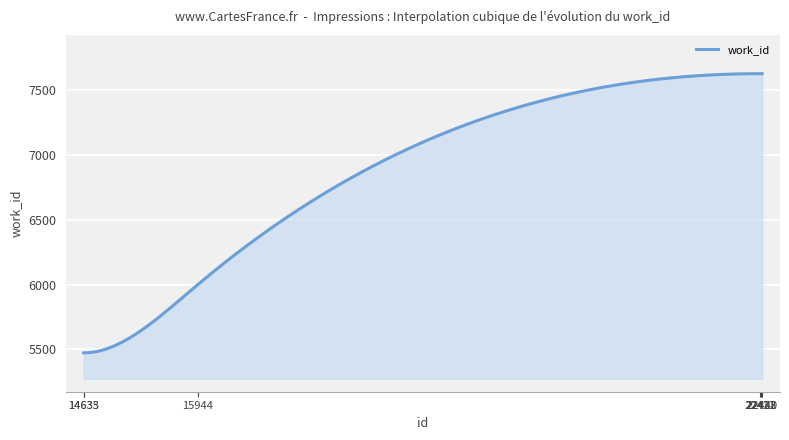

What is the difference between the maximum and minimum values?

2156.0